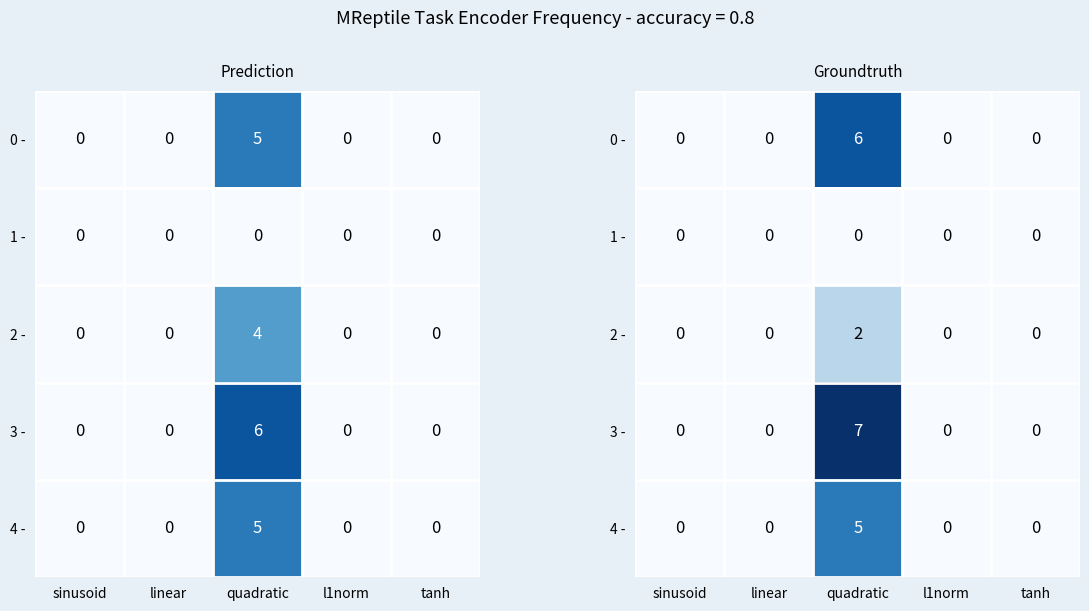

Rank the categories by 2 - value from lowest to highest.

sinusoid, linear, l1norm, tanh, quadratic